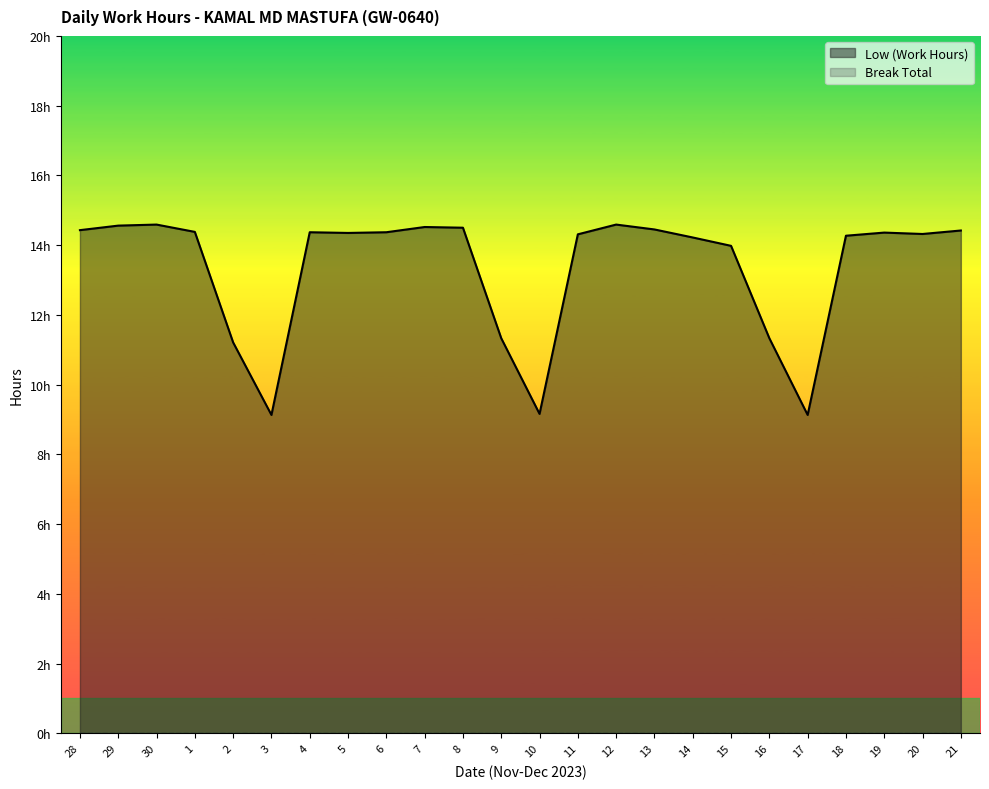

Reading left to right, extract all data points from this chart.

28=14.4	29=14.6	30=14.6	1=14.4	2=11.2	3=9.1	4=14.4	5=14.3	6=14.4	7=14.5	8=14.5	9=11.3	10=9.2	11=14.3	12=14.6	13=14.4	14=14.2	15=14.0	16=11.3	17=9.1	18=14.3	19=14.4	20=14.3	21=14.4